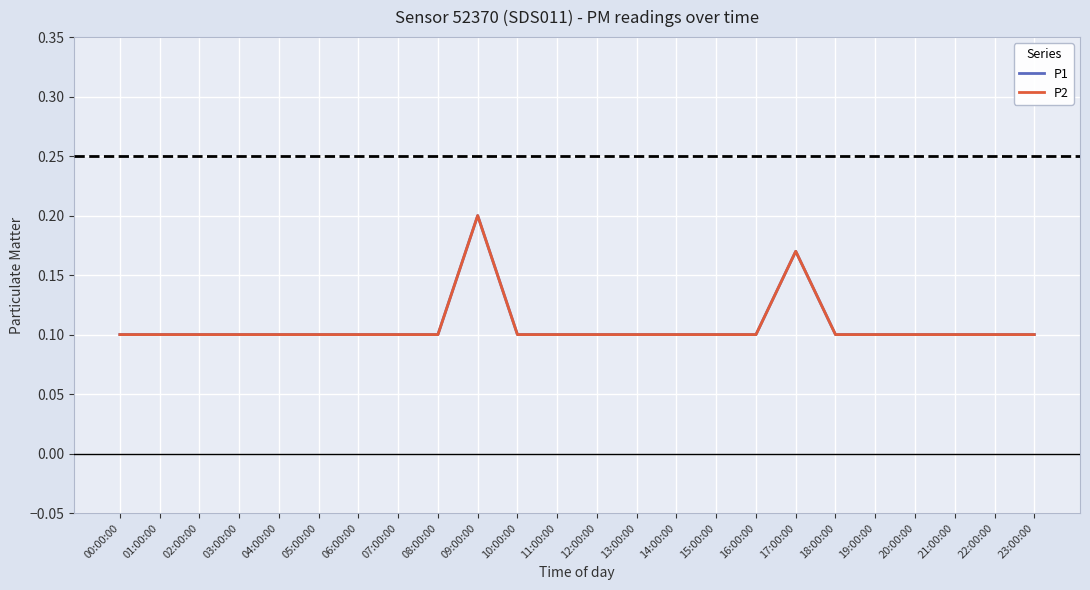

How many interior local peaks does the P2 series have?

2